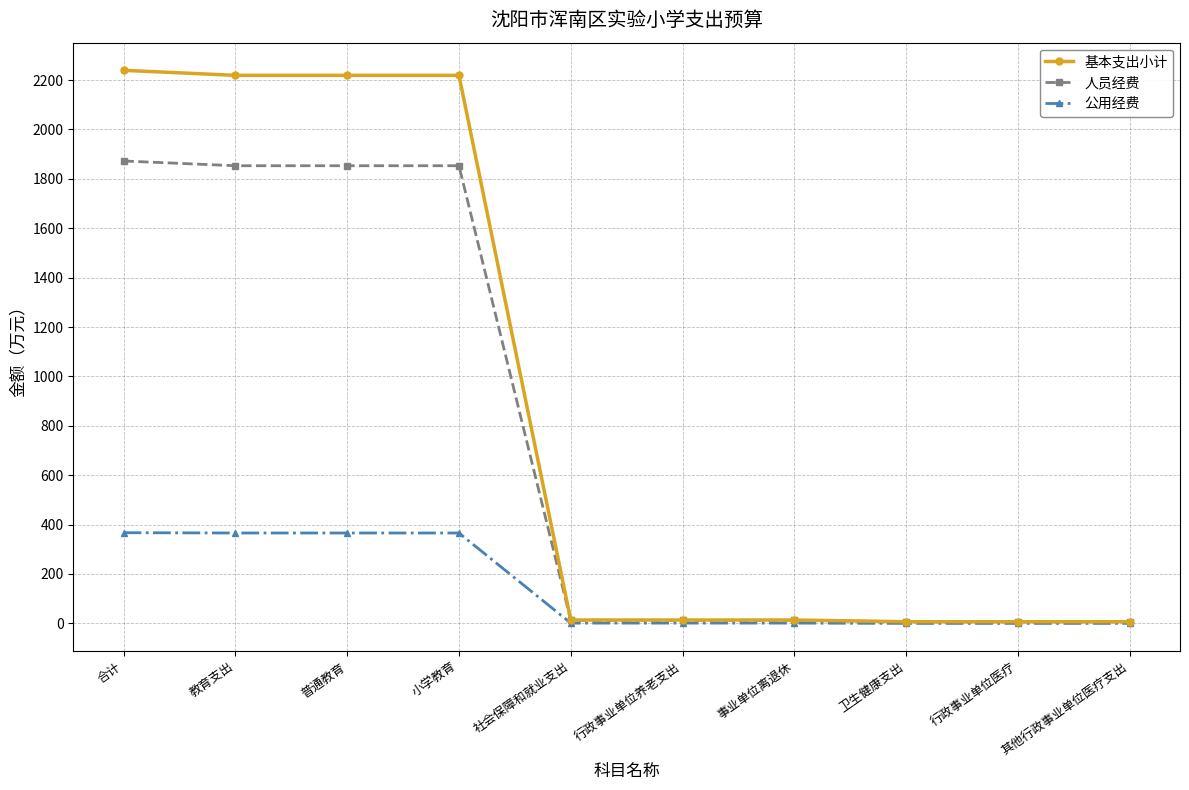

What is the sum of all 公用经费 values?

1468.8